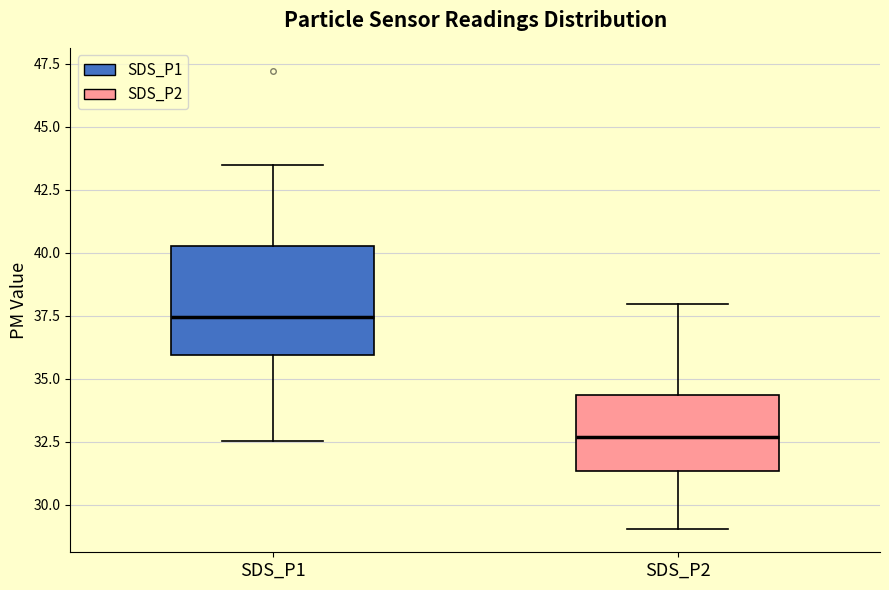

Which box has the lowest median line?

SDS_P2